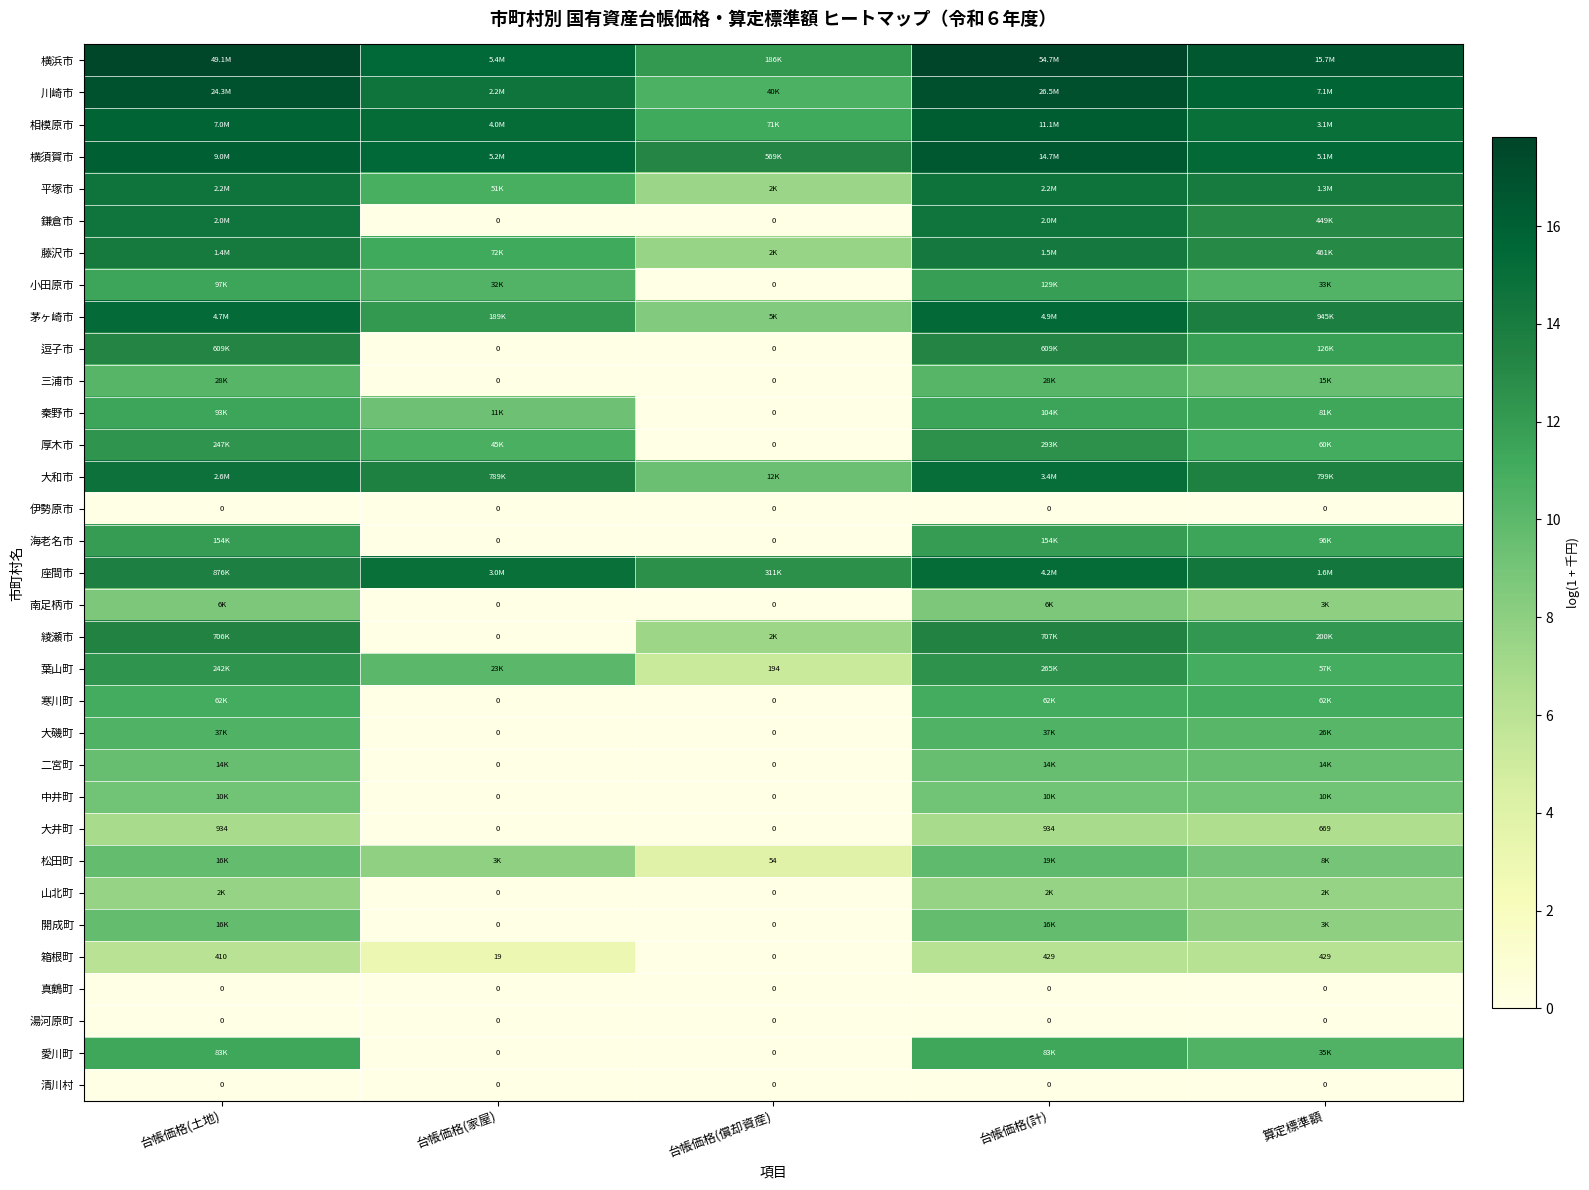

How many categories are shown in the chart?

5